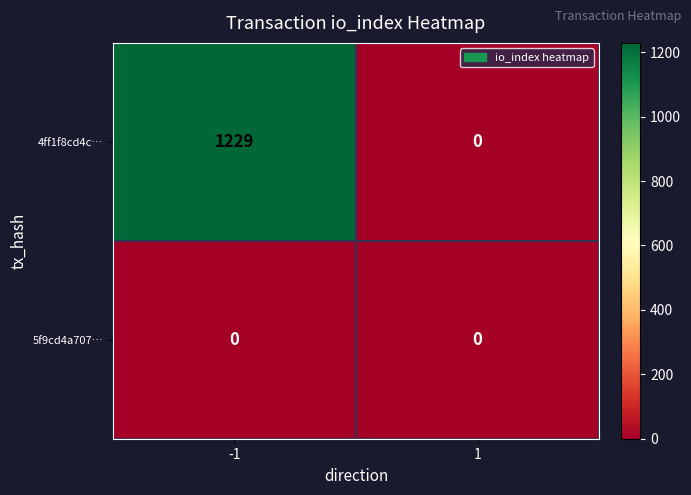

Which series has the largest total across all categories?

4ff1f8cd4c…